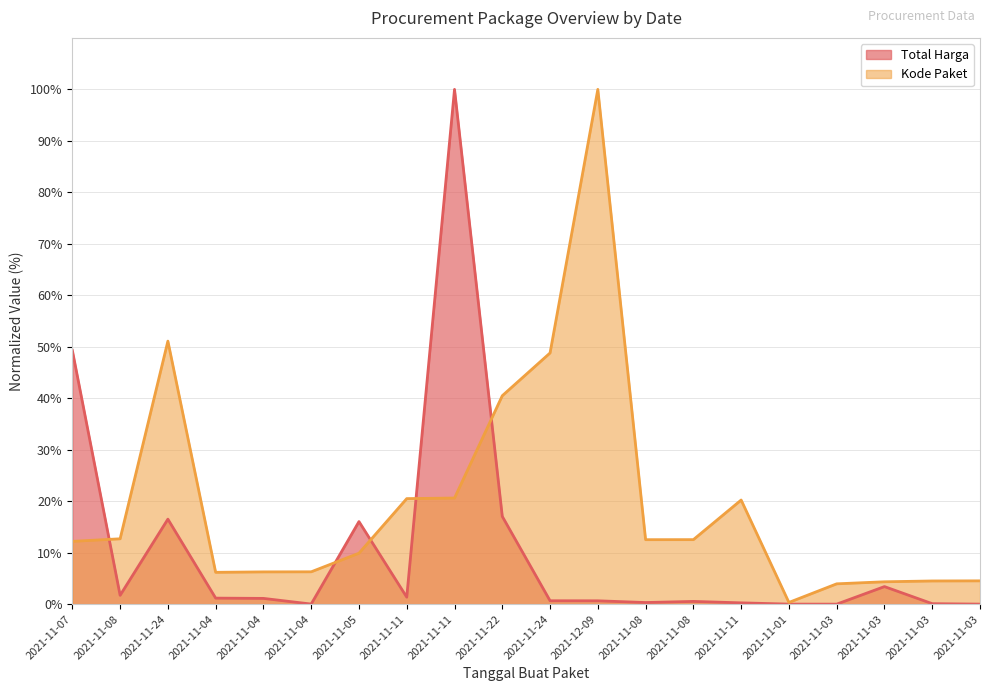

What is the difference between the Total Harga values at 2021-11-03 and 2021-11-07?

49.3